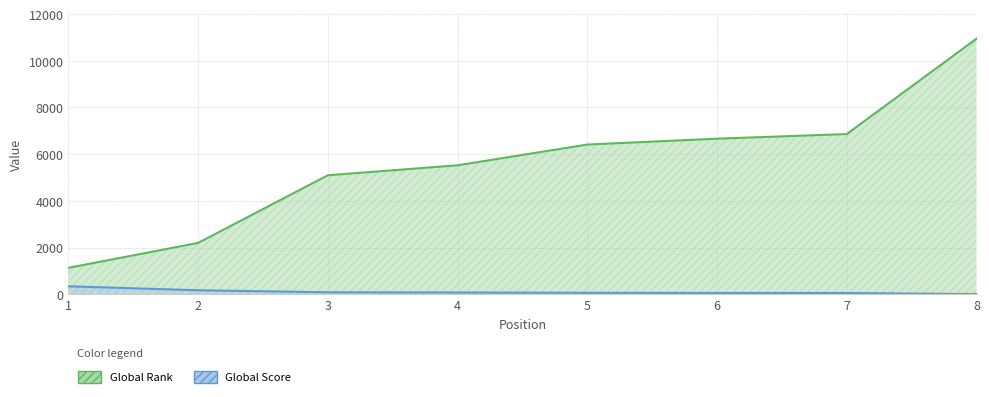

At how many categories does at least one series exceed 2201?

6